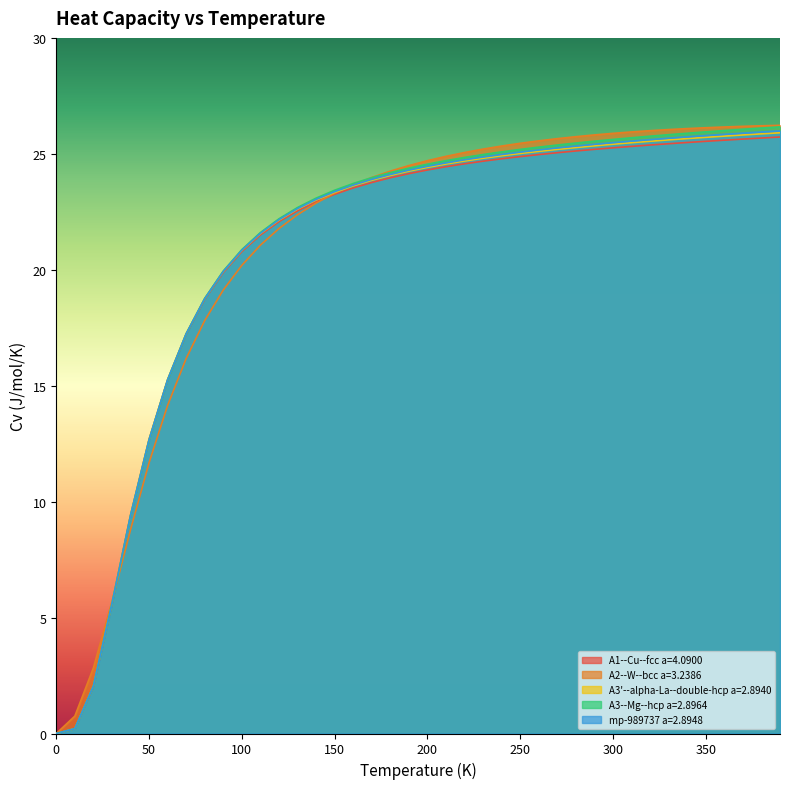

At how many categories does at least one series exceed 7?

36